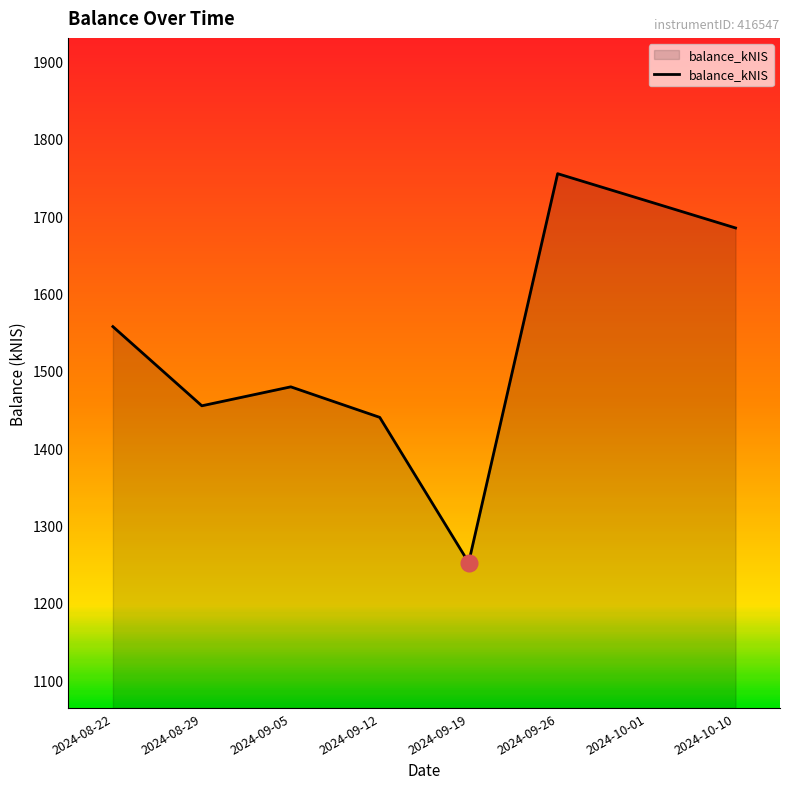

List the labels in order of value, largest first.

2024-09-26, 2024-10-01, 2024-10-10, 2024-08-22, 2024-09-05, 2024-08-29, 2024-09-12, 2024-09-19